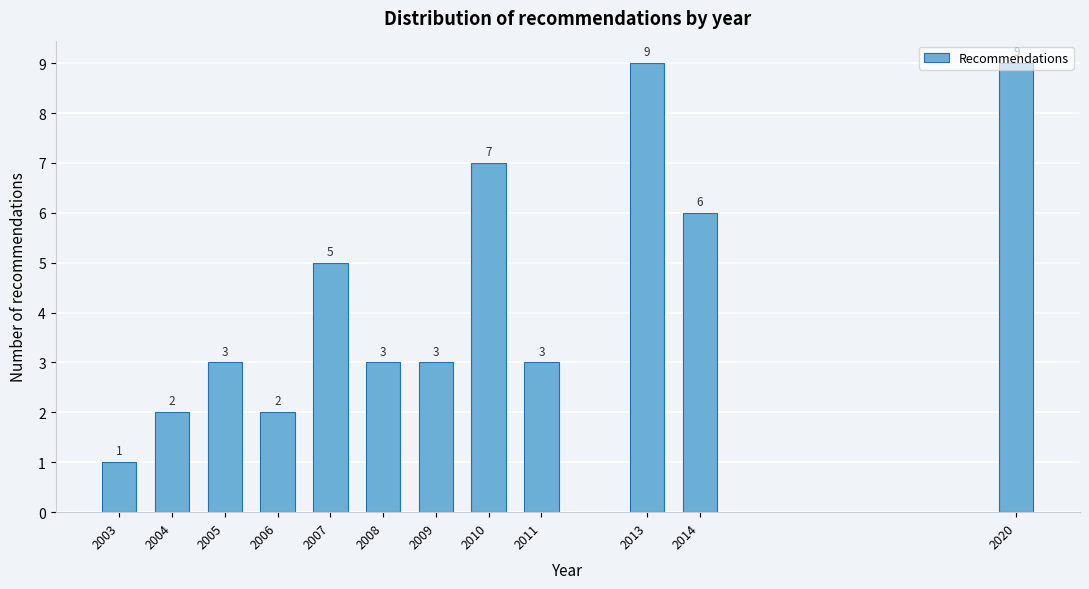

How many values are between 3 and 7?

7